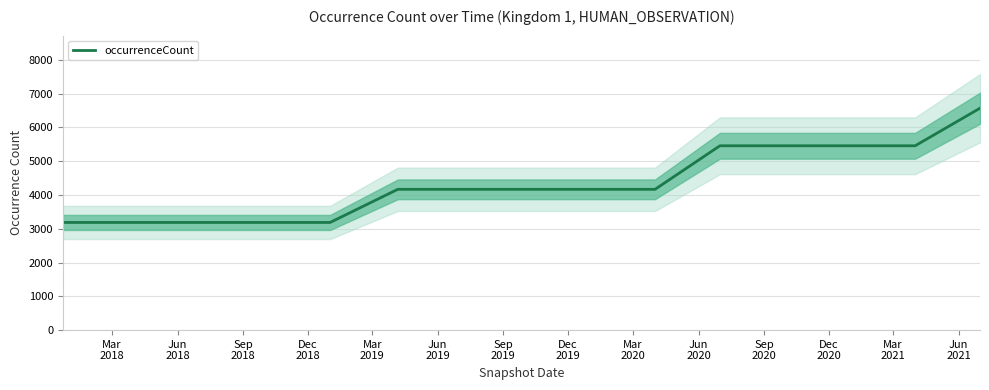

How many values are below 4169?

5